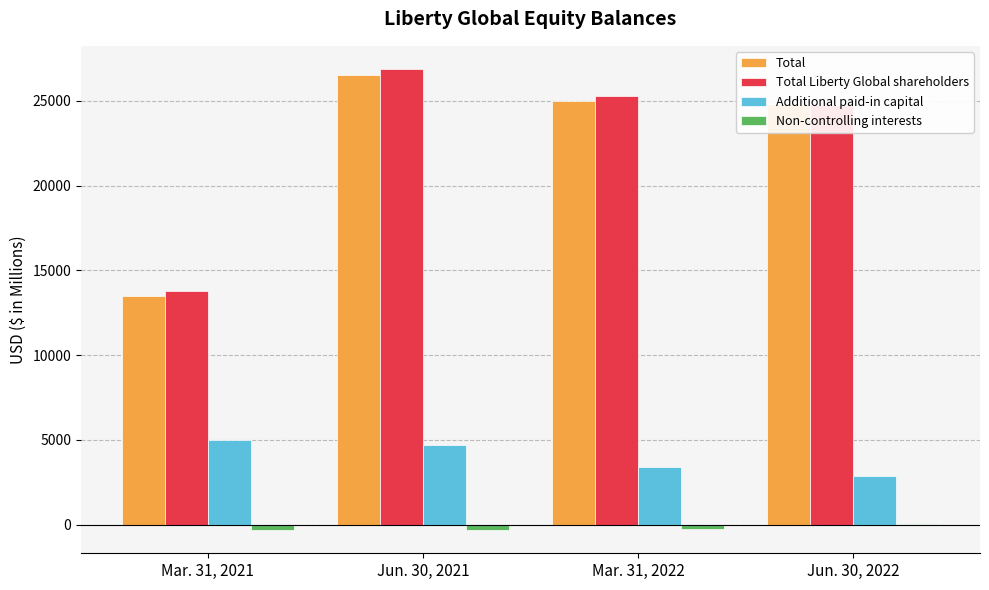

What is the total value across all series at Jun. 30, 2021?

57798.3